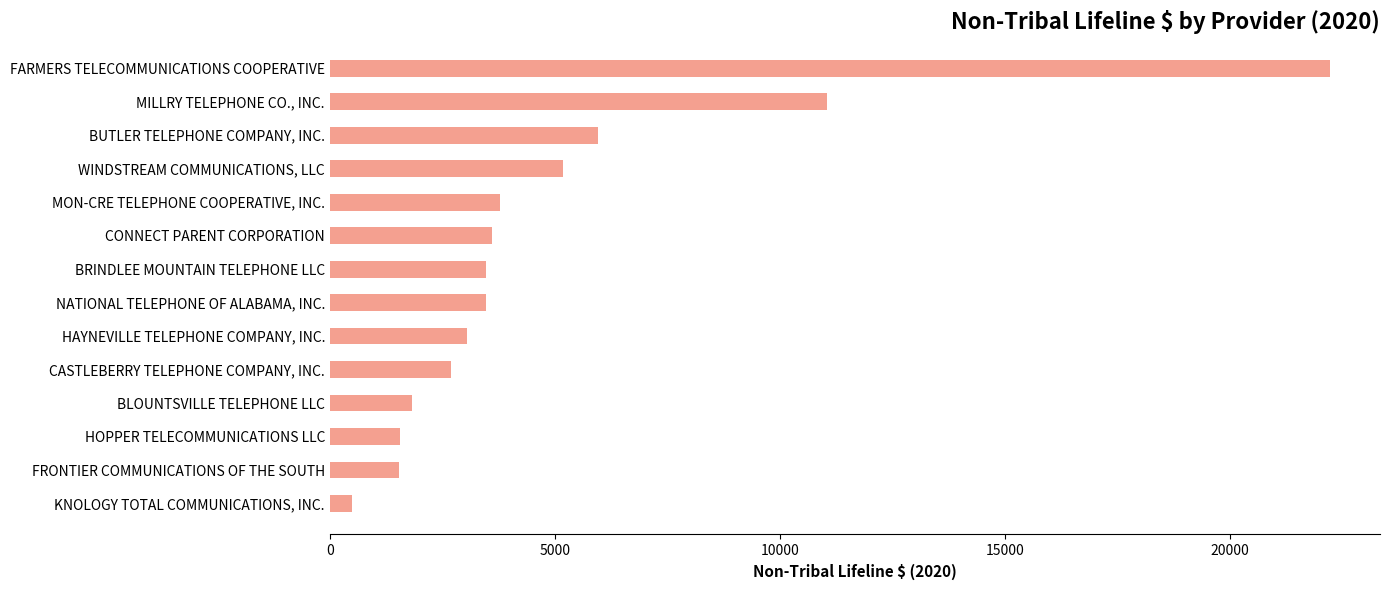

How many series are shown in this chart?

1